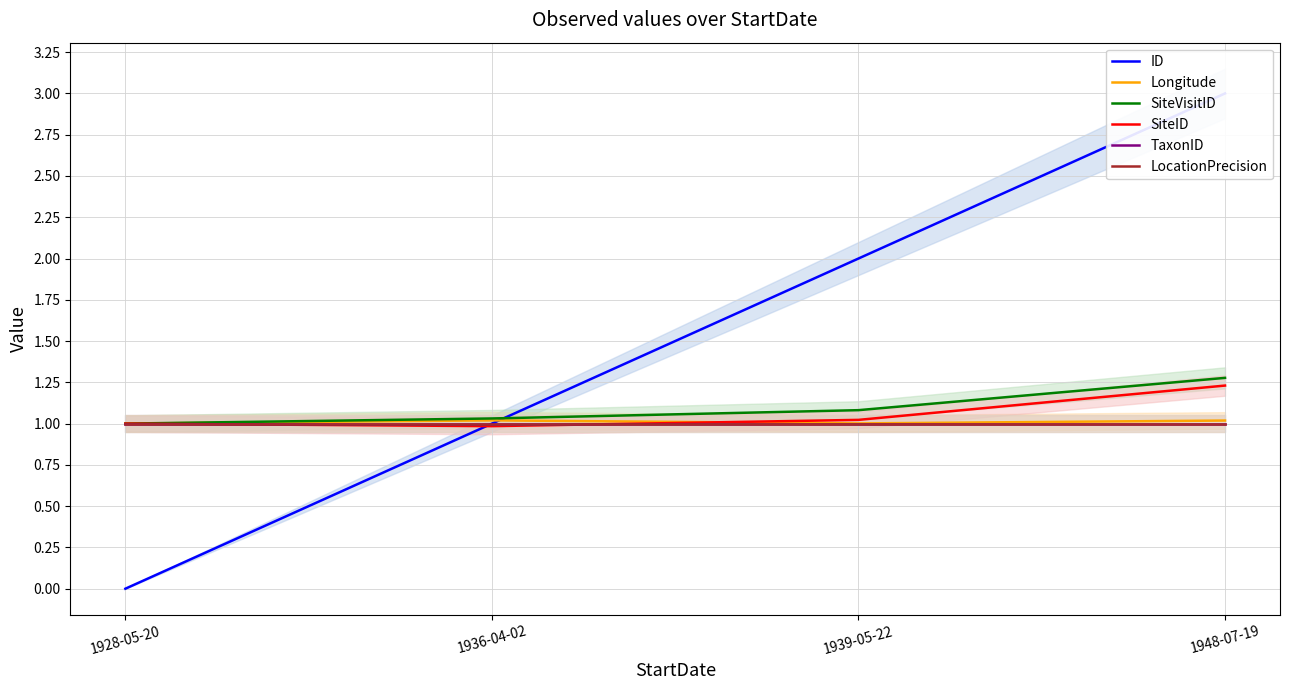

How many lines are shown in the chart?

6